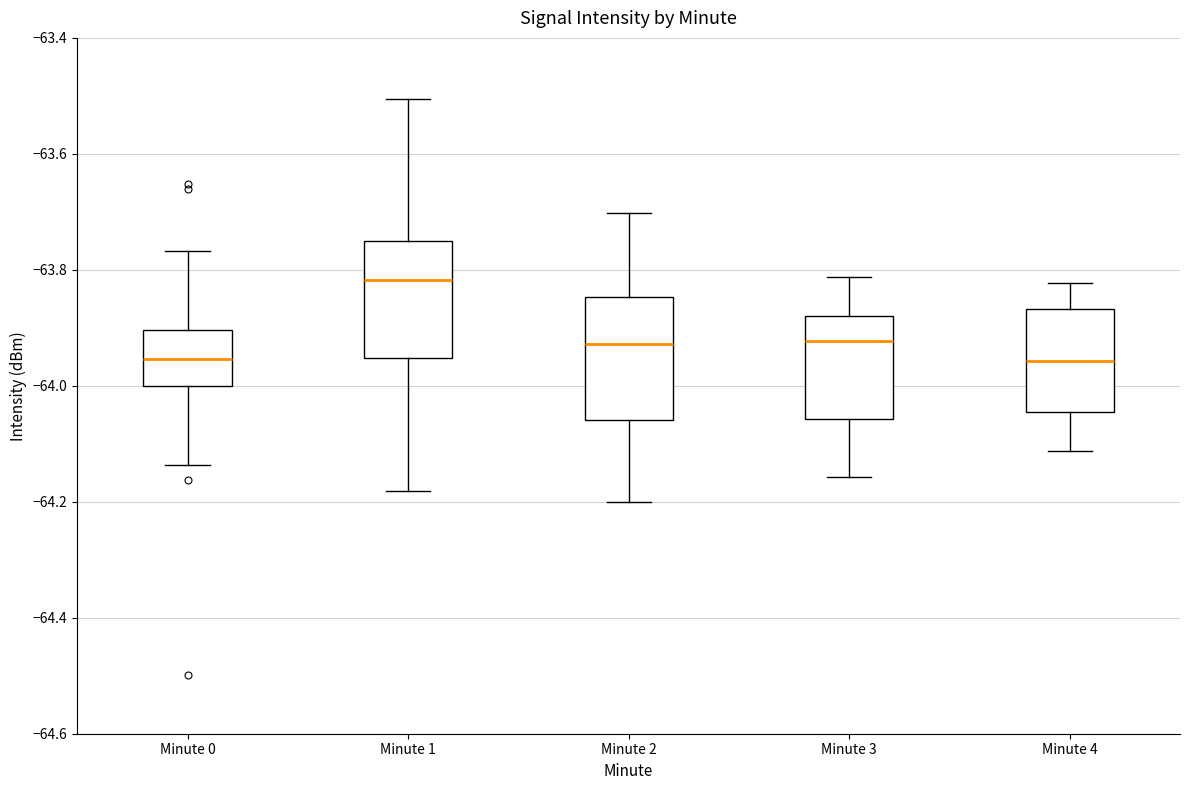

Reading left to right, transcribe this box plot: for each box, give where its median line is, the range the box spans, and where its two whiskers end, as read against the y-axis. The values are not printed on the chart, so give them approximately, as read against the axis.

Minute 0: median -63.96, box -64.00 to -63.90, whiskers -64.14 to -63.76
Minute 1: median -63.82, box -63.96 to -63.76, whiskers -64.18 to -63.50
Minute 2: median -63.92, box -64.06 to -63.84, whiskers -64.20 to -63.70
Minute 3: median -63.92, box -64.06 to -63.88, whiskers -64.16 to -63.82
Minute 4: median -63.96, box -64.04 to -63.86, whiskers -64.12 to -63.82